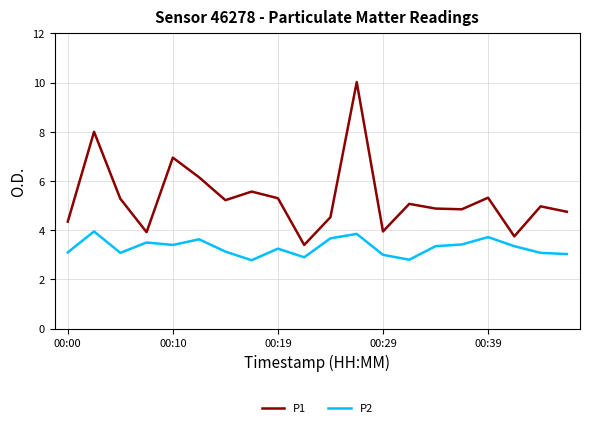

Rank the series by their average value, from lowest to highest.

P2, P1